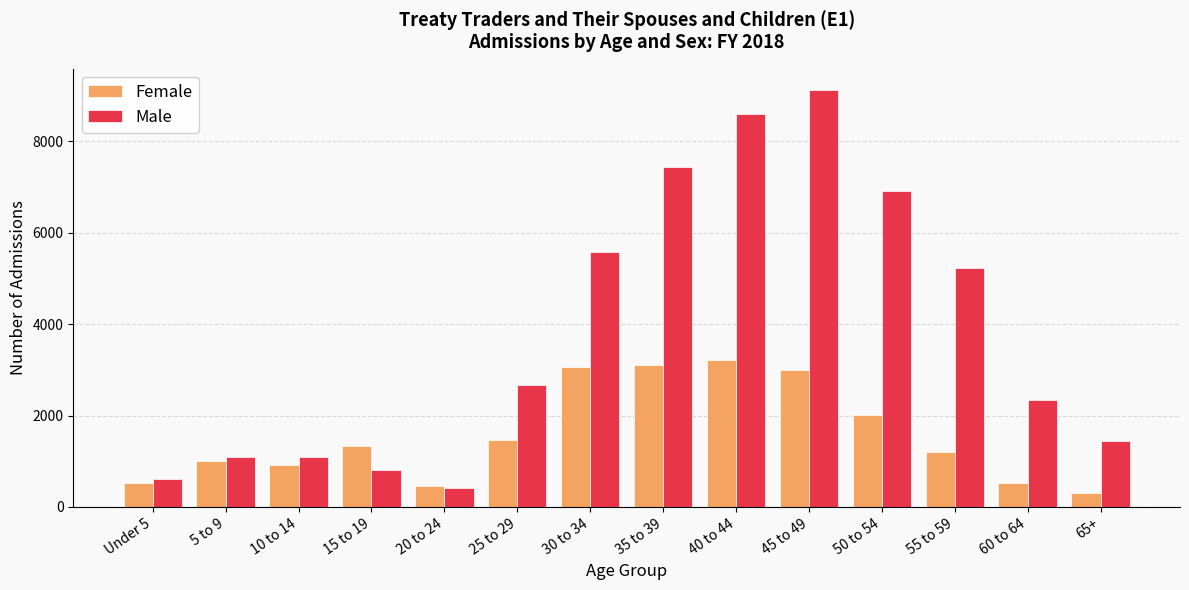

How many categories are shown in the chart?

14